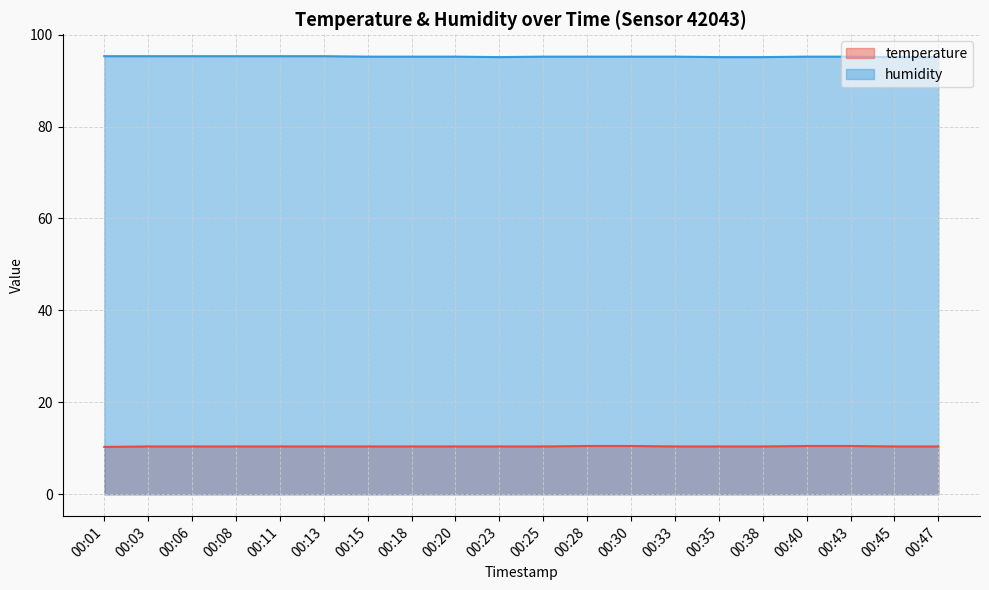

What is the difference between the highest and lowest values at 00:25?

84.8